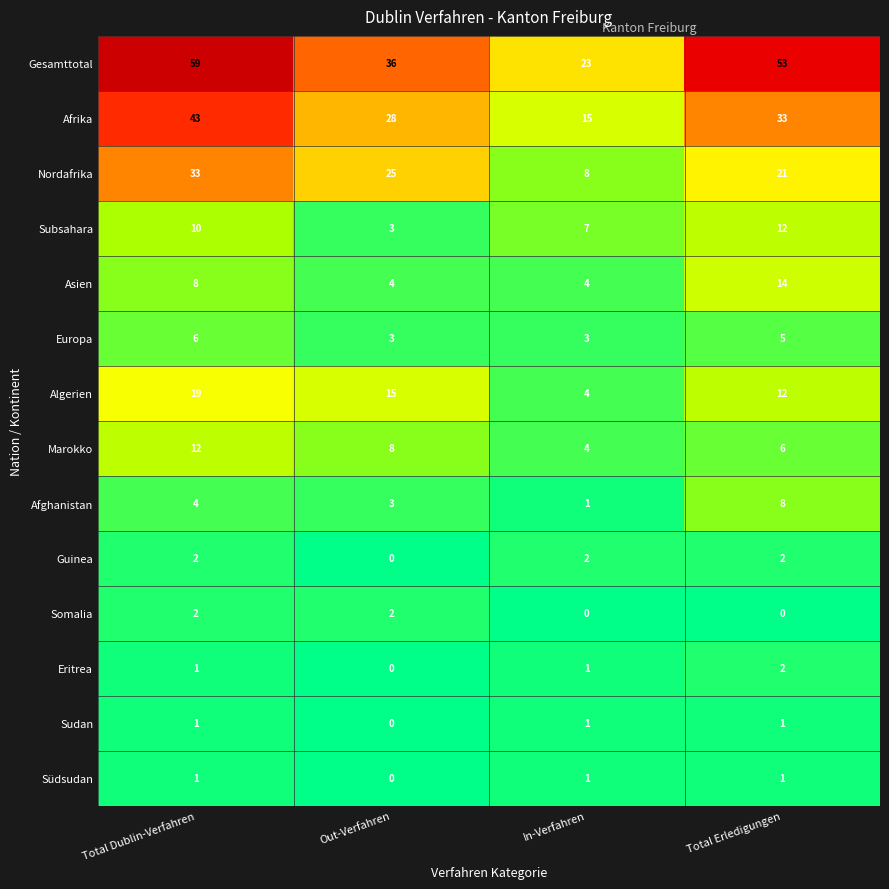

Which series has the widest spread of values?

Gesamttotal